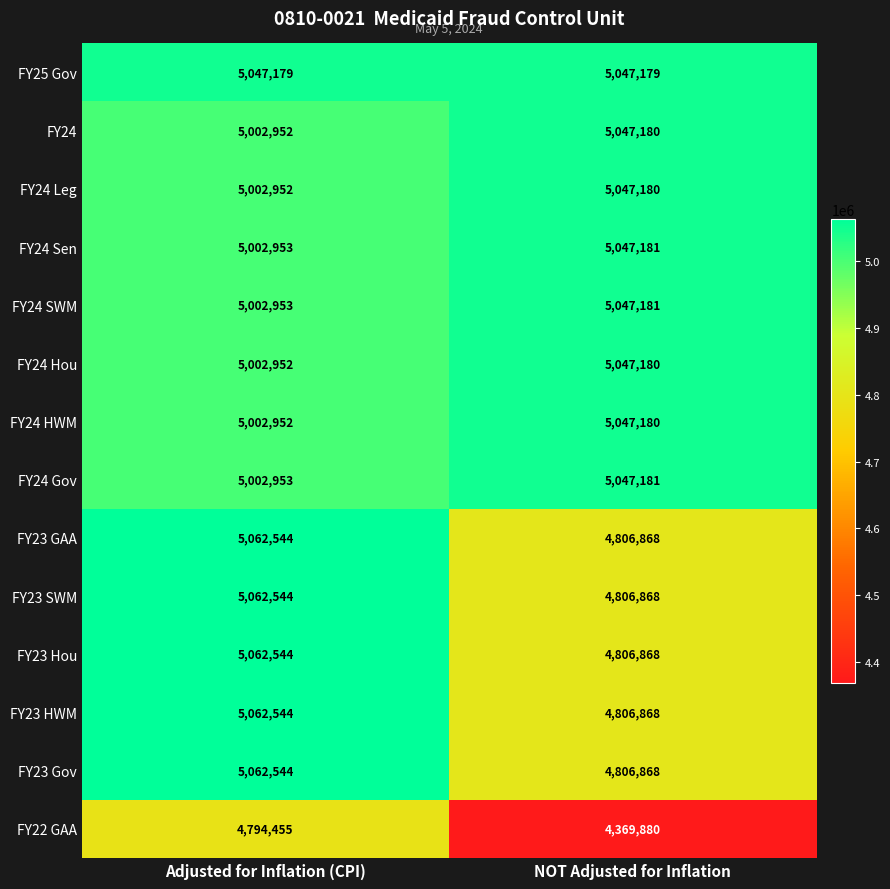

Reading right to left, transcribe all the data shown in this chart.

FY25 Gov: NOT Adjusted for Inflation=5047179	Adjusted for Inflation (CPI)=5047179
FY24: NOT Adjusted for Inflation=5047180	Adjusted for Inflation (CPI)=5002952
FY24 Leg: NOT Adjusted for Inflation=5047180	Adjusted for Inflation (CPI)=5002952
FY24 Sen: NOT Adjusted for Inflation=5047181	Adjusted for Inflation (CPI)=5002953
FY24 SWM: NOT Adjusted for Inflation=5047181	Adjusted for Inflation (CPI)=5002953
FY24 Hou: NOT Adjusted for Inflation=5047180	Adjusted for Inflation (CPI)=5002952
FY24 HWM: NOT Adjusted for Inflation=5047180	Adjusted for Inflation (CPI)=5002952
FY24 Gov: NOT Adjusted for Inflation=5047181	Adjusted for Inflation (CPI)=5002953
FY23 GAA: NOT Adjusted for Inflation=4806868	Adjusted for Inflation (CPI)=5062544
FY23 SWM: NOT Adjusted for Inflation=4806868	Adjusted for Inflation (CPI)=5062544
FY23 Hou: NOT Adjusted for Inflation=4806868	Adjusted for Inflation (CPI)=5062544
FY23 HWM: NOT Adjusted for Inflation=4806868	Adjusted for Inflation (CPI)=5062544
FY23 Gov: NOT Adjusted for Inflation=4806868	Adjusted for Inflation (CPI)=5062544
FY22 GAA: NOT Adjusted for Inflation=4369880	Adjusted for Inflation (CPI)=4794455